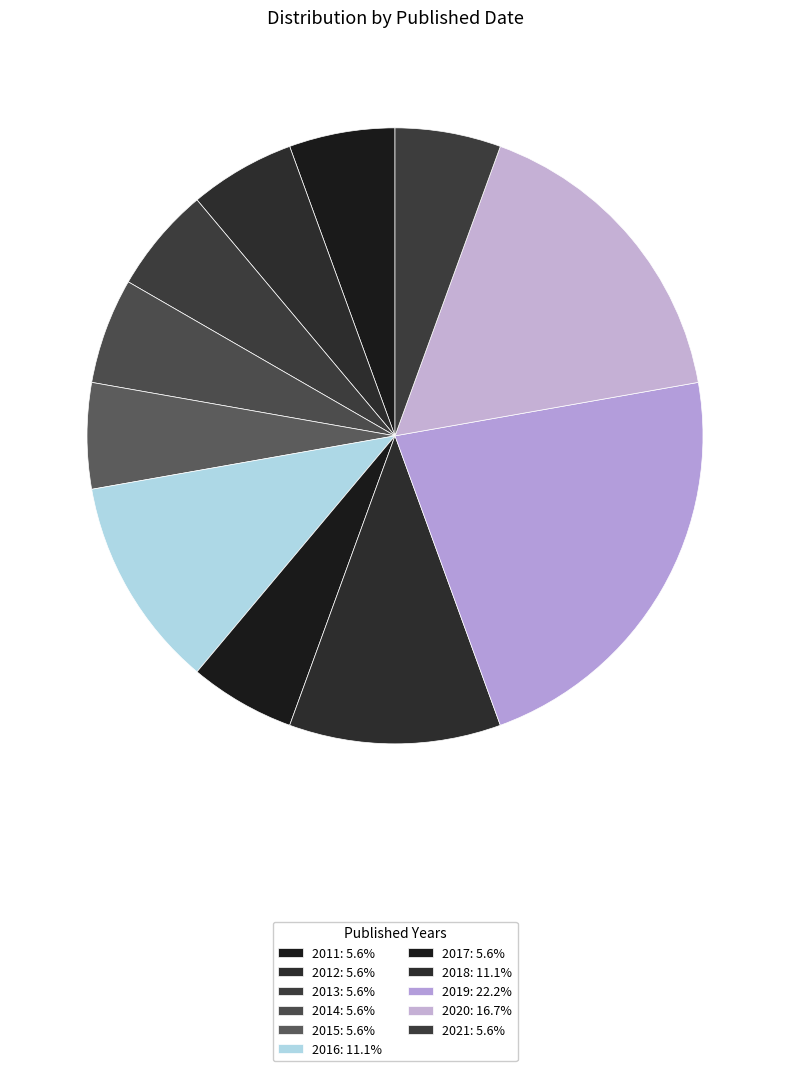

What is the ratio of the value at 2016 to the value at 2015?

2.0